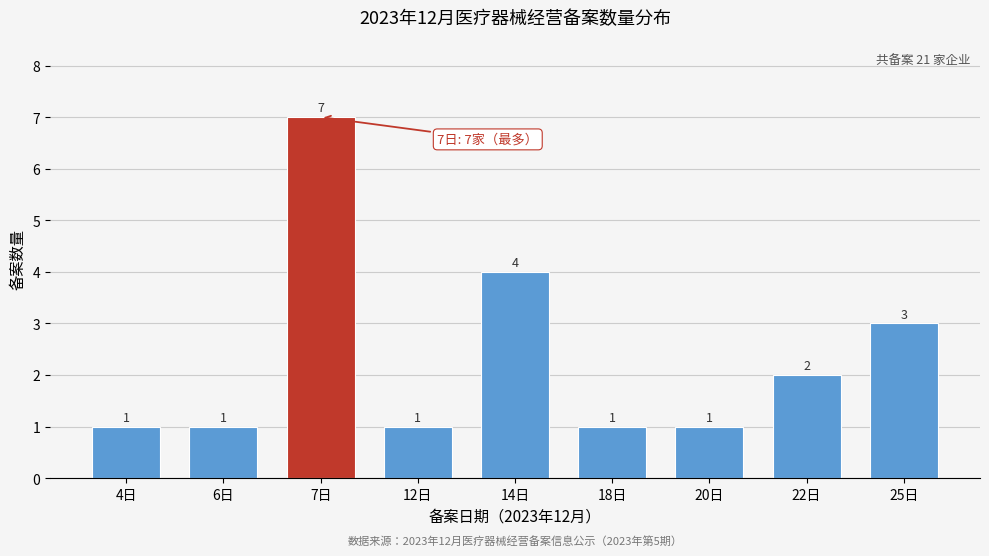

Reading left to right, extract all data points from this chart.

4日=1	6日=1	7日=7	12日=1	14日=4	18日=1	20日=1	22日=2	25日=3